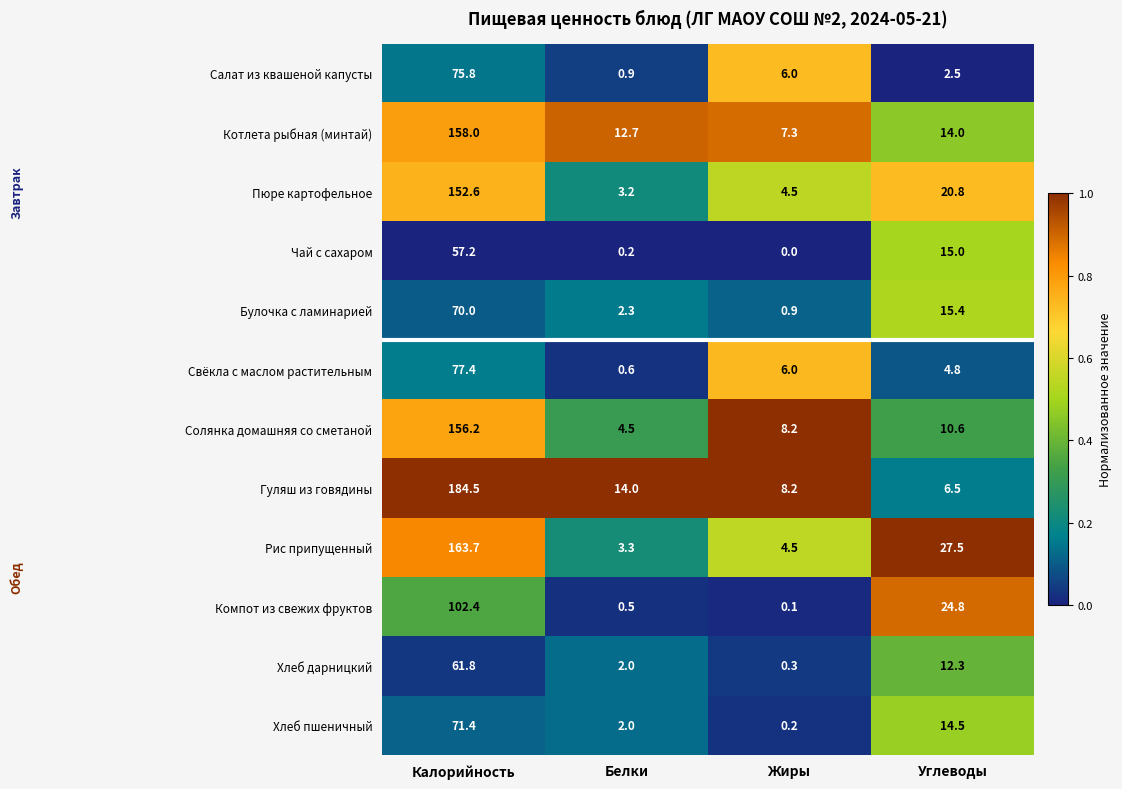

Which label corresponds to the smallest value in the chart?

Жиры